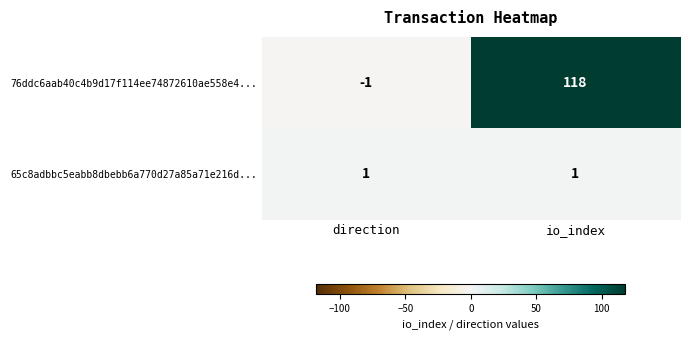

At how many categories does at least one series exceed 80?

1